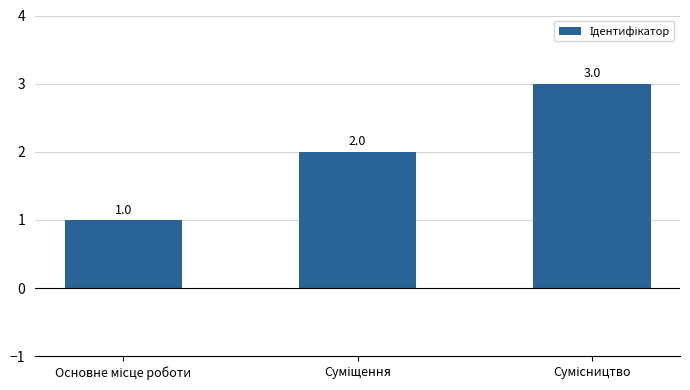

What is the value of the 1st bar from the left?

1